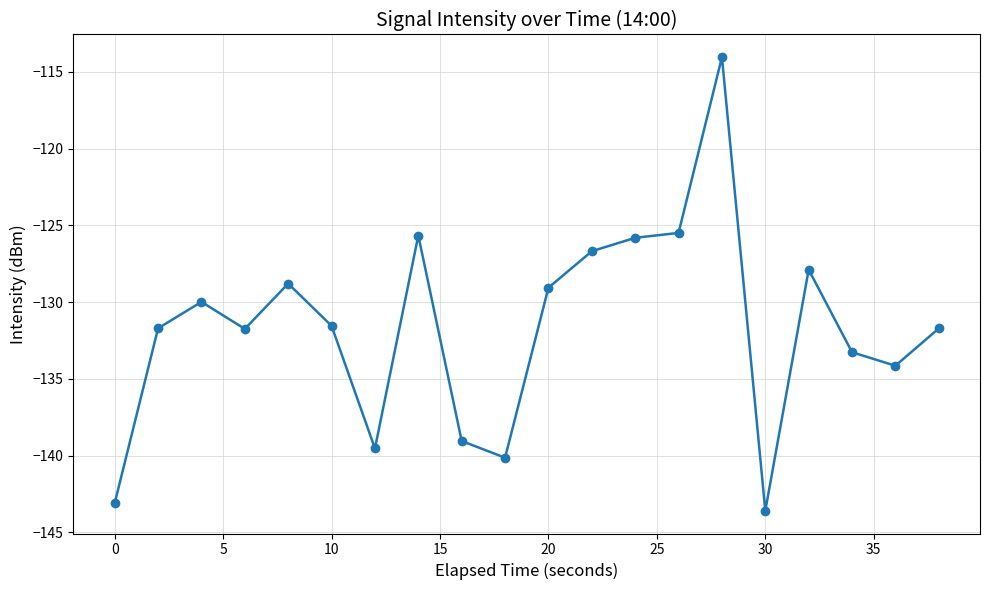

How many interior local peaks (higher than both neighbors) does the data have?

5